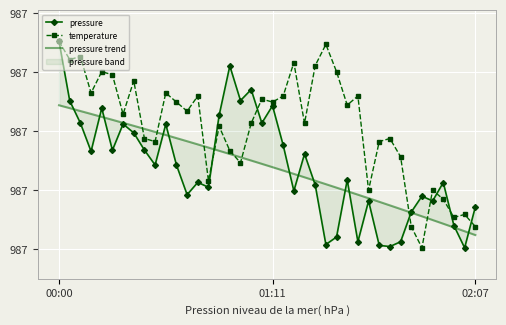

At 01:11, list the series in order from largest to smallest.

temperature, pressure, pressure trend